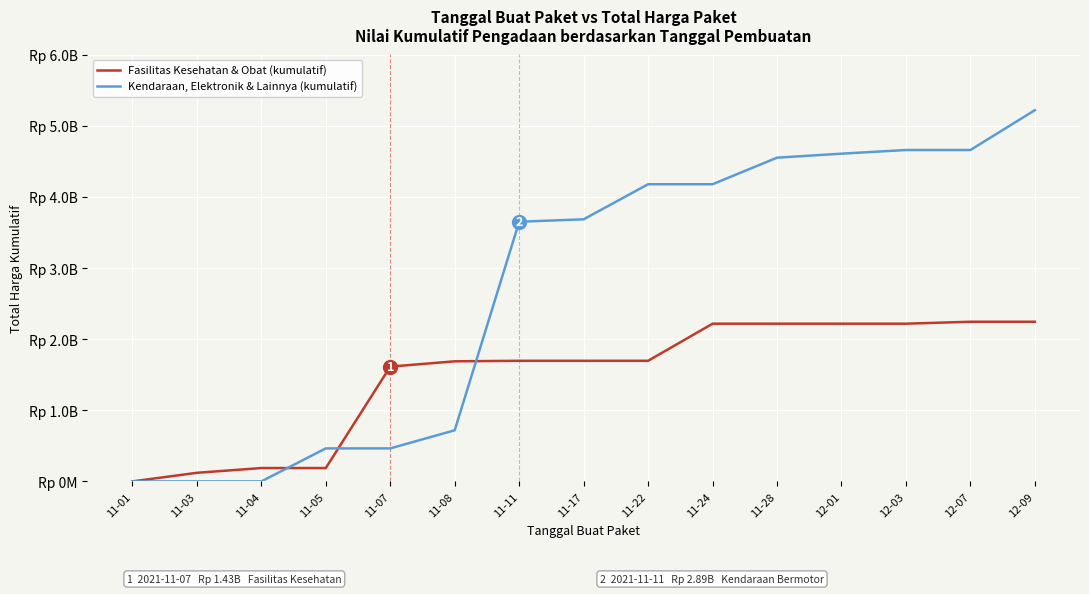

List the series in order of their peak value, highest first.

Kendaraan, Elektronik & Lainnya (kumulatif), Fasilitas Kesehatan & Obat (kumulatif)